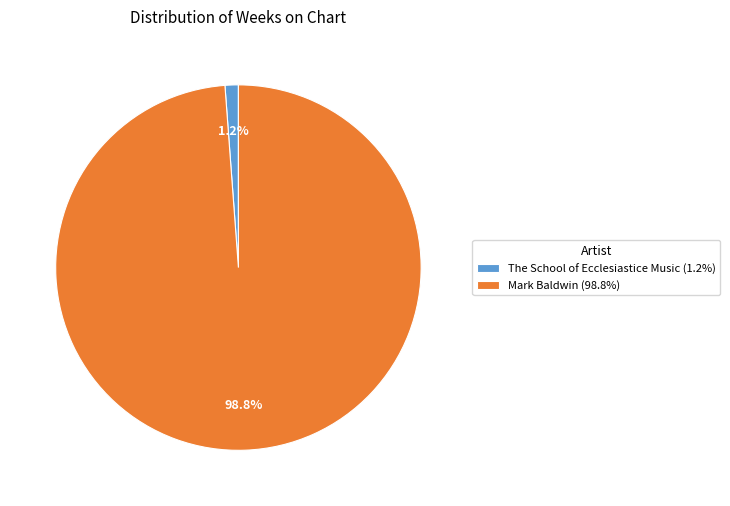

Which has a higher value, Mark Baldwin (98.8%) or The School of Ecclesiastice Music (1.2%)?

Mark Baldwin (98.8%)